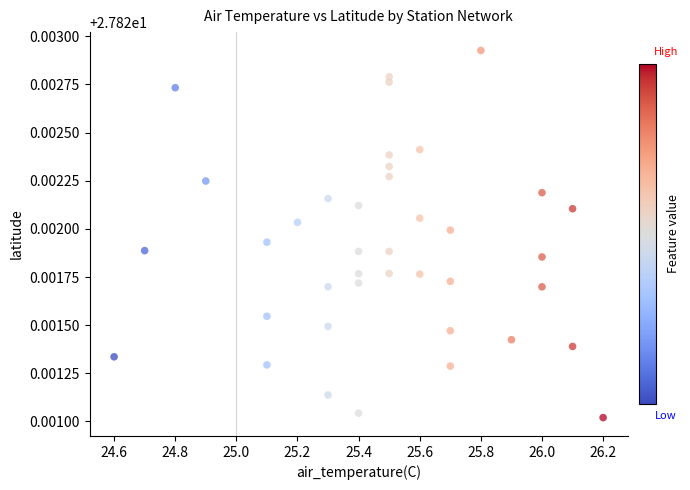

What is the range of X values (max minus min)?

1.6